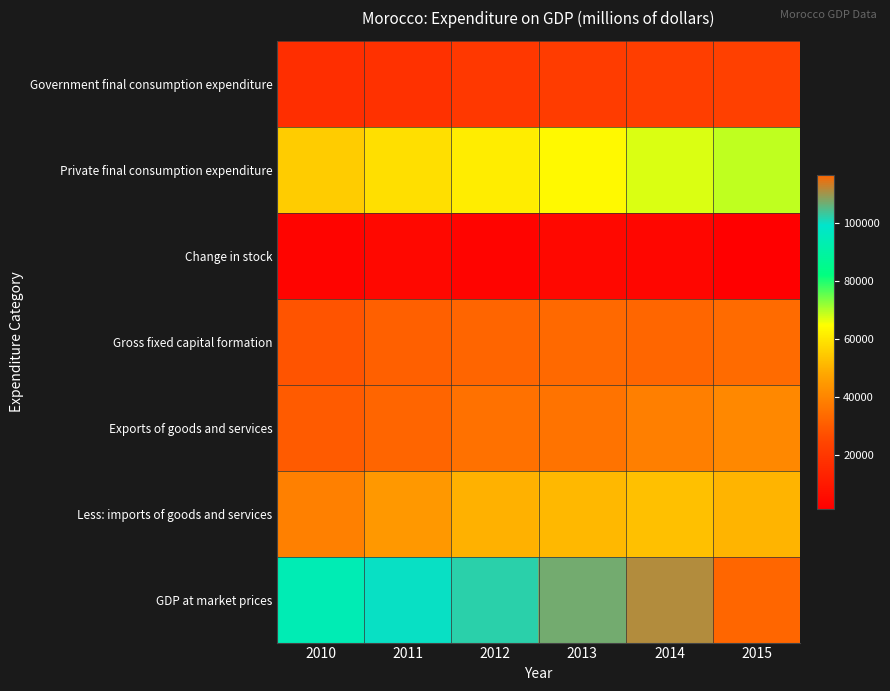

Which label corresponds to the smallest value in the chart?

2015